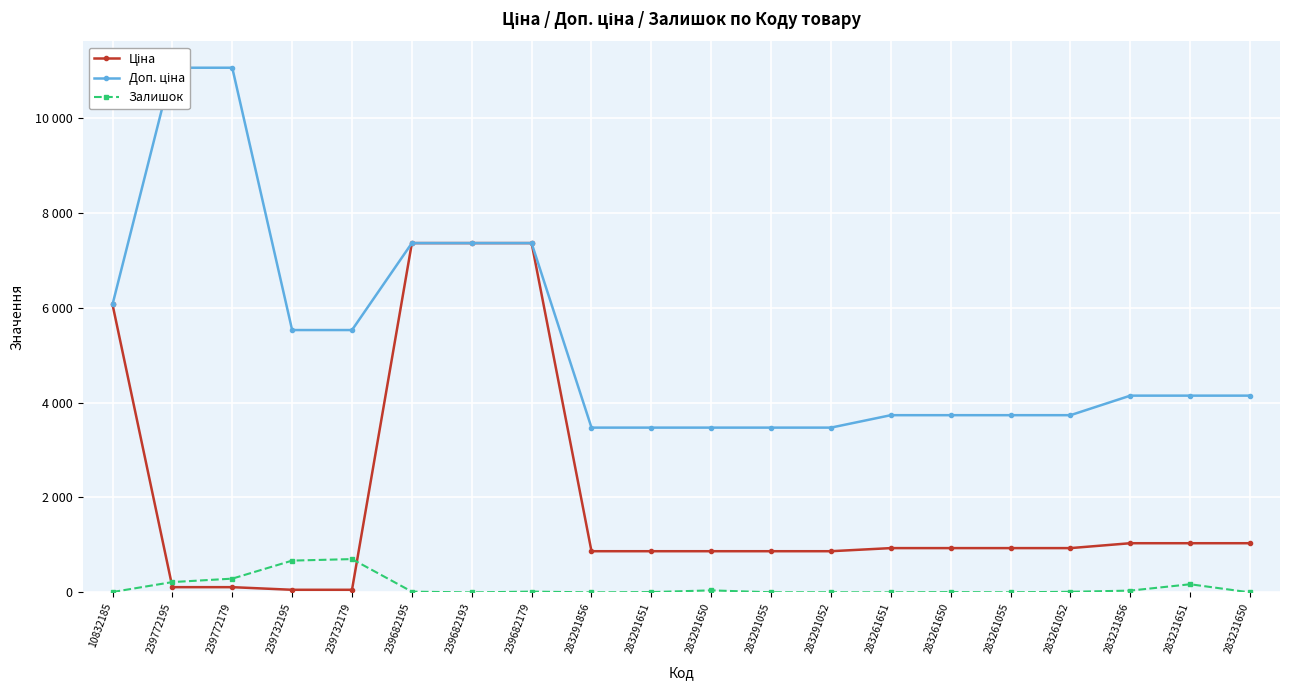

Between 239772195 and 283291052, which series saw the biggest shift?

Доп. ціна